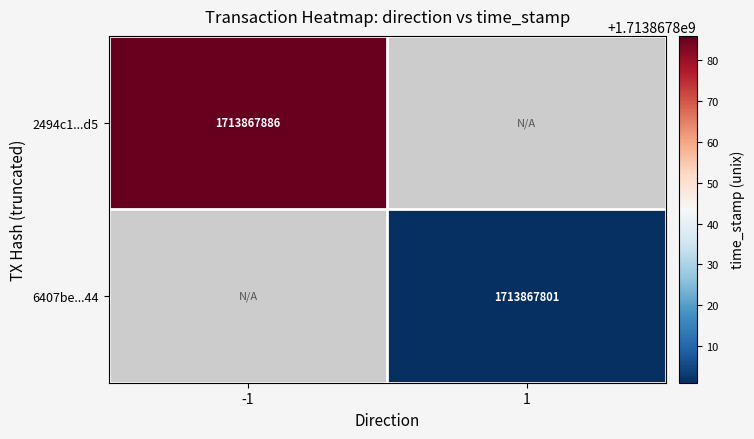

The value of 2494c1...d5 at -1 is 1713867886. True or false?

True